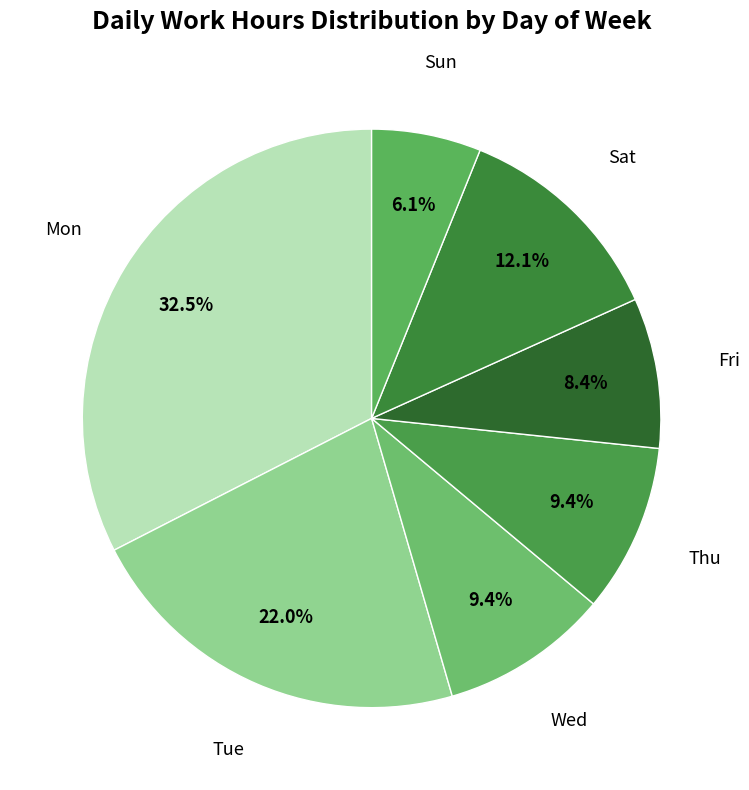

Which slice is the largest?

Mon